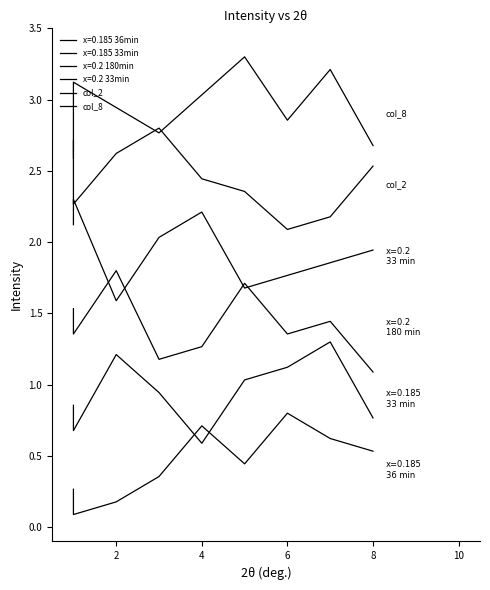

Does the chart display data point markers on the line(s)?

No